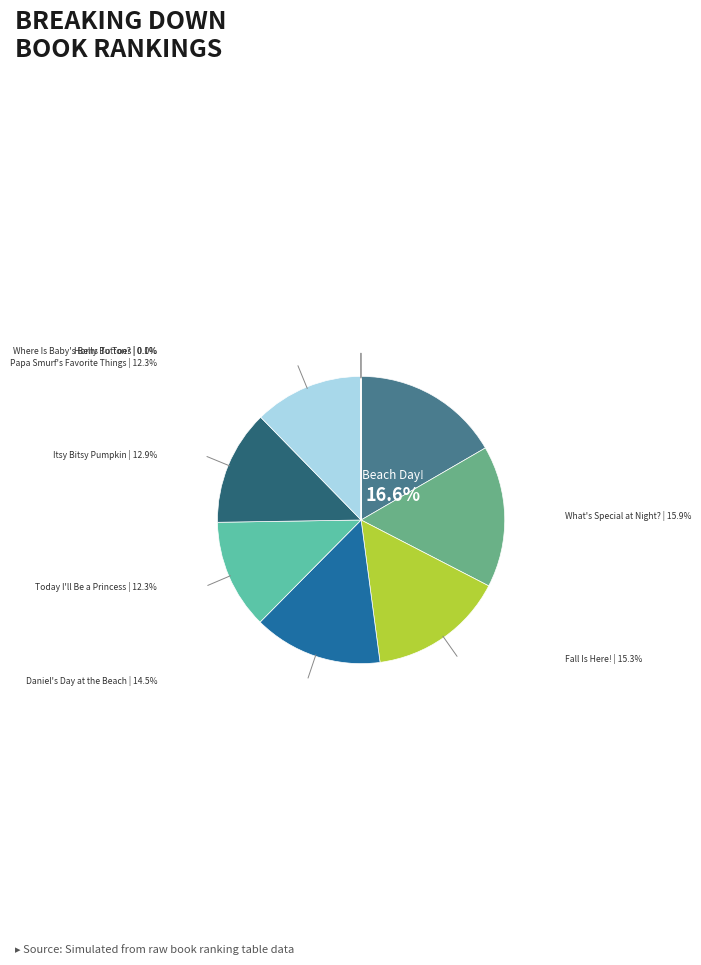

Does any single category account for the majority?

No